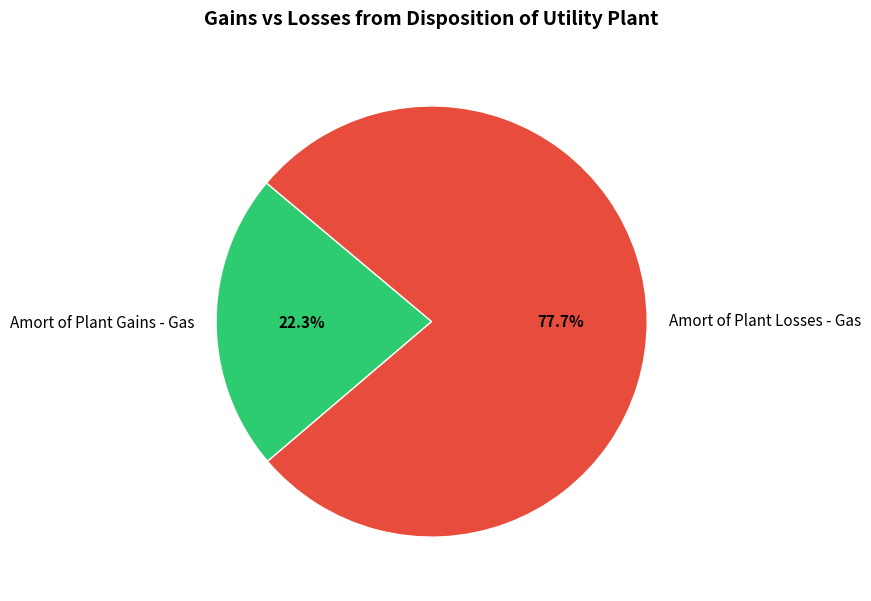

Does any single category account for the majority?

Yes